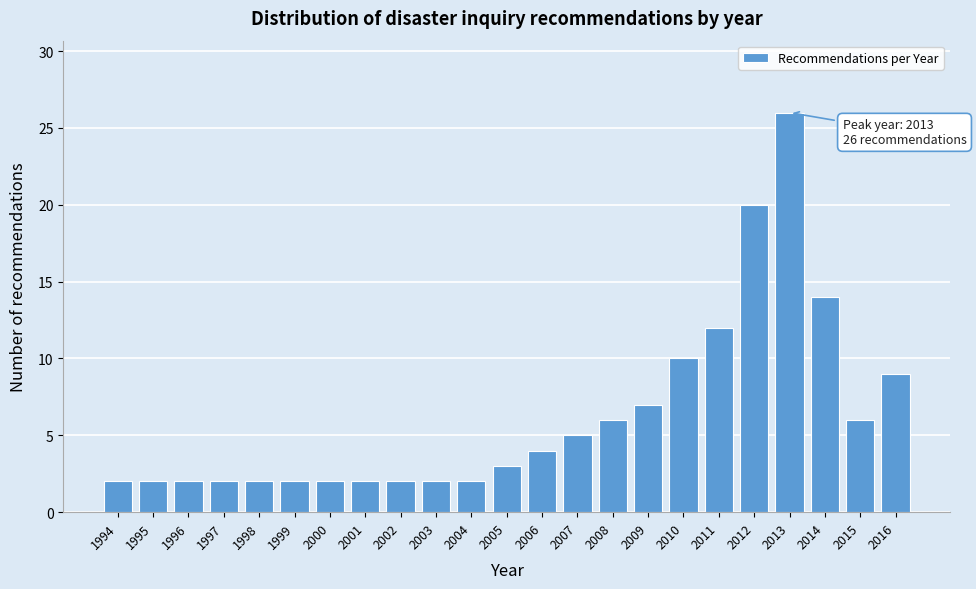

Reading right to left, what are all the values shown in this chart?

9	6	14	26	20	12	10	7	6	5	4	3	2	2	2	2	2	2	2	2	2	2	2